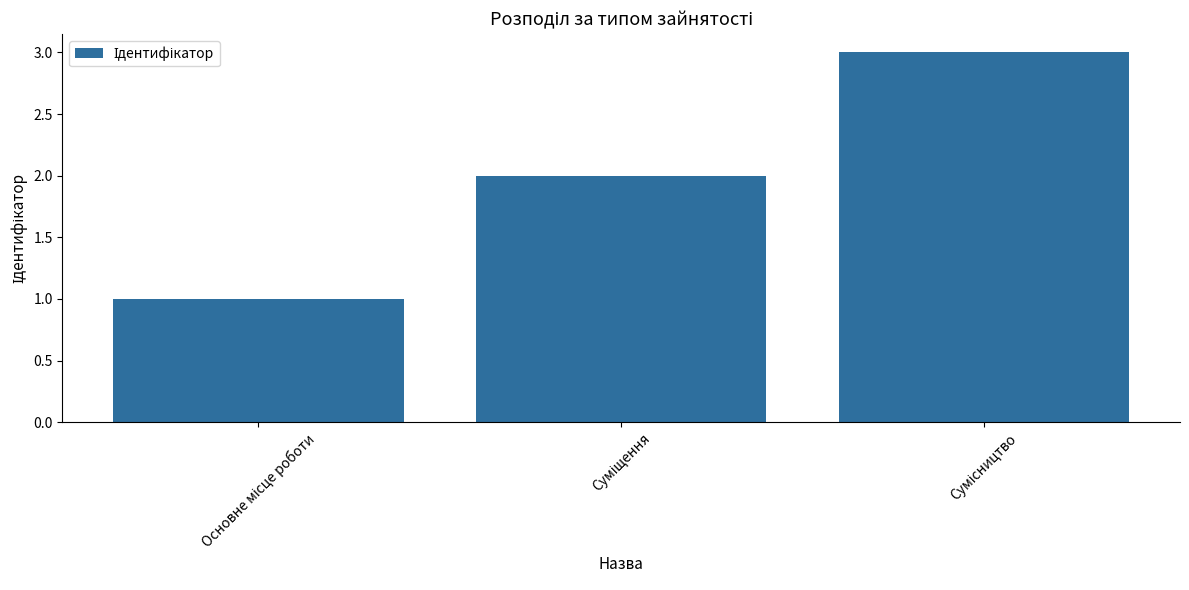

What is the maximum value shown in the chart?

3